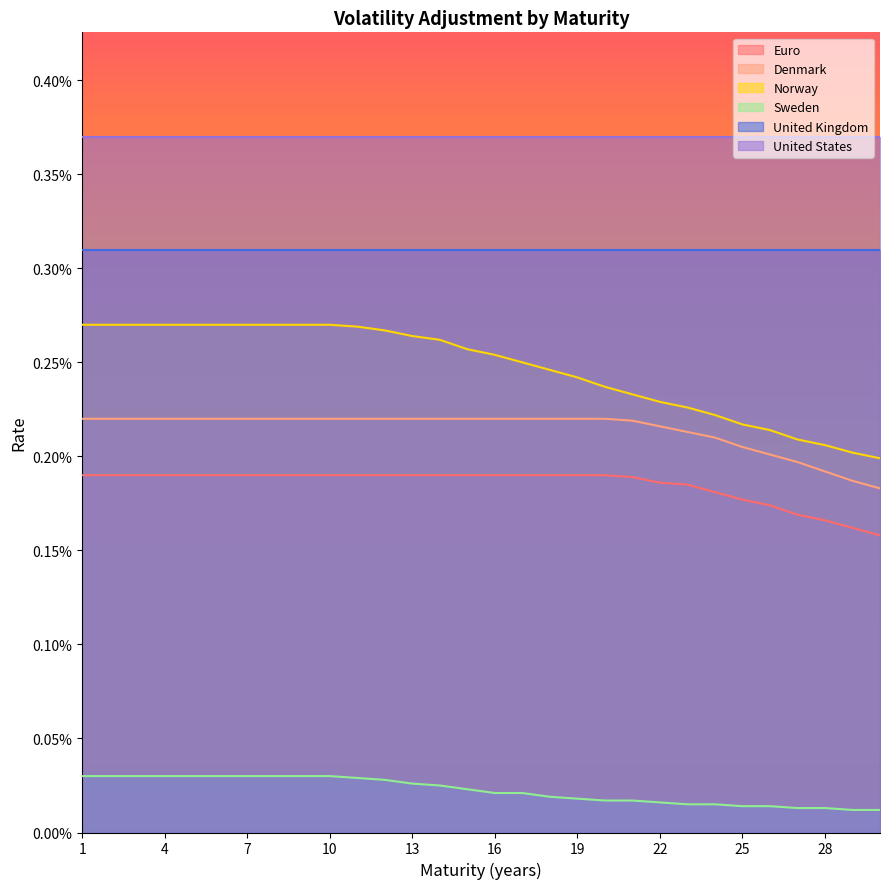

The Sweden series shows 0.0 at 28. True or false?

True